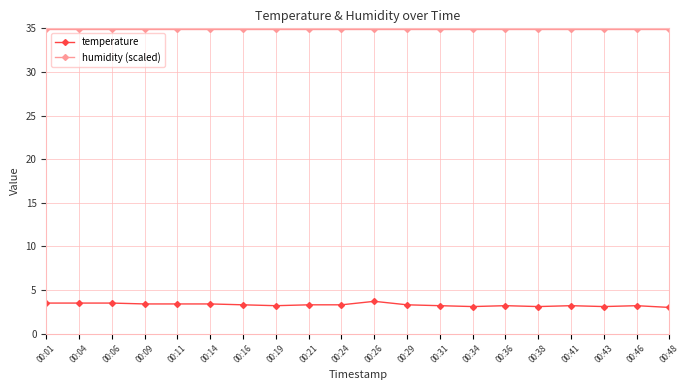

True or false: humidity (scaled) has a value of 57.1 at 00:38.

False